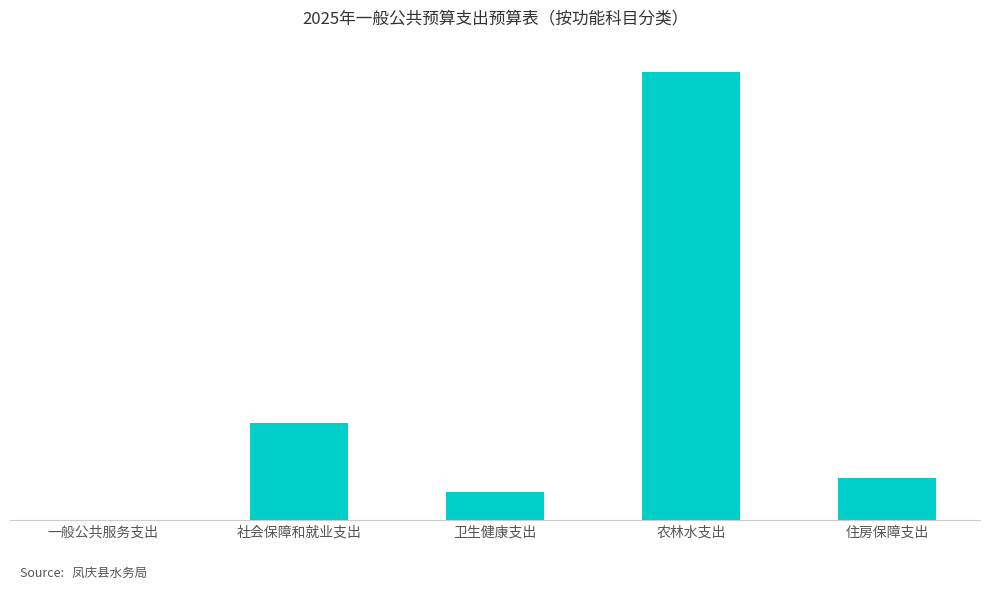

Are the bars horizontal?

No